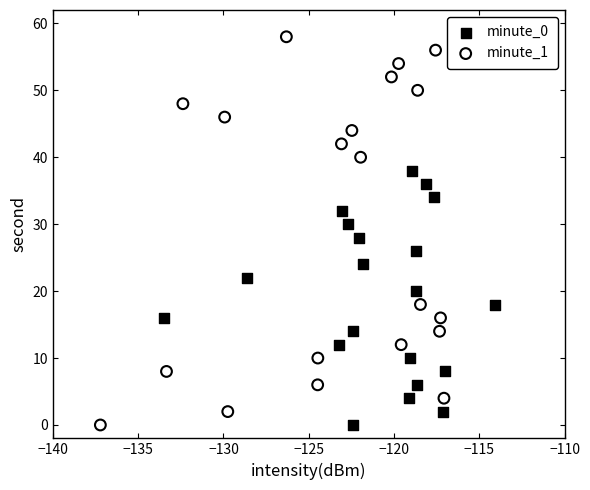

Which series reaches the maximum Y coordinate?

minute_1